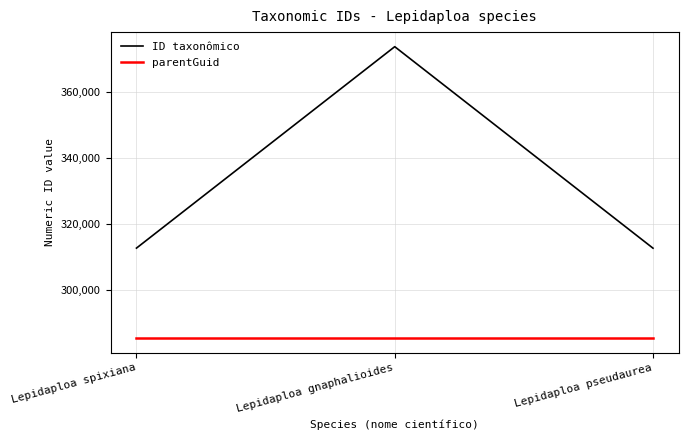

The value of ID taxonômico at Lepidaploa spixiana is 312638. True or false?

True